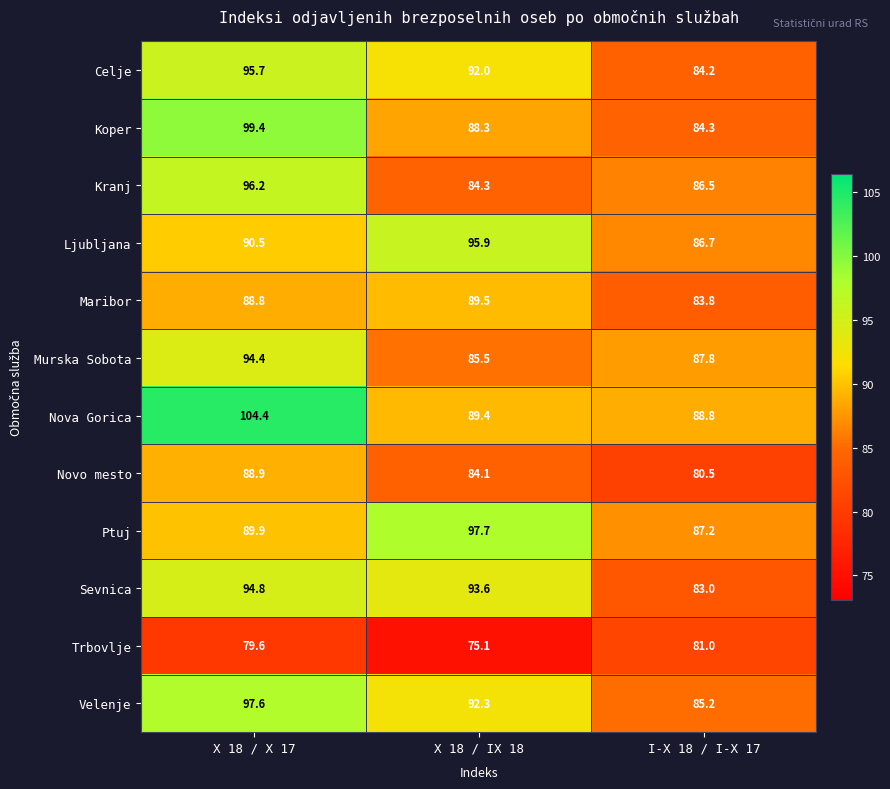

What is the difference between the Nova Gorica values at X 18 / X 17 and X 18 / IX 18?

15.0